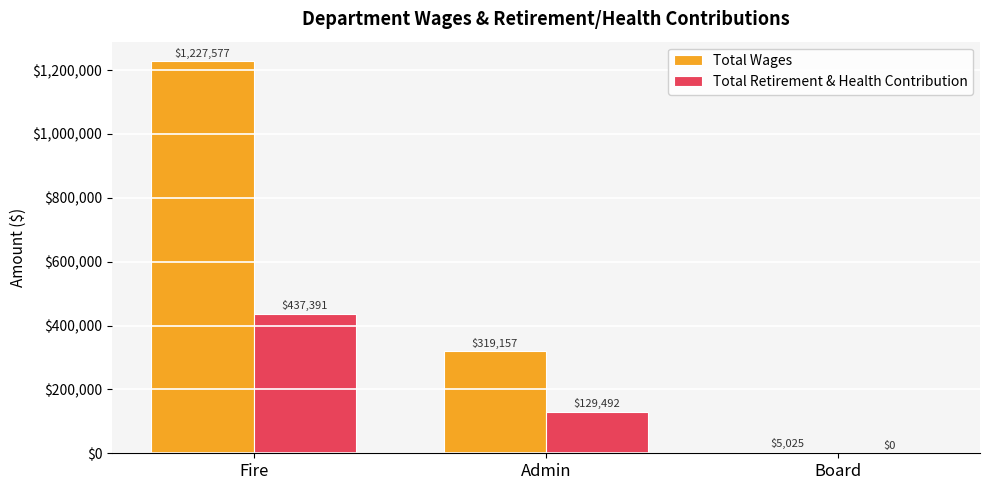

How many Total Retirement & Health Contribution values are between 0 and 437391?

3